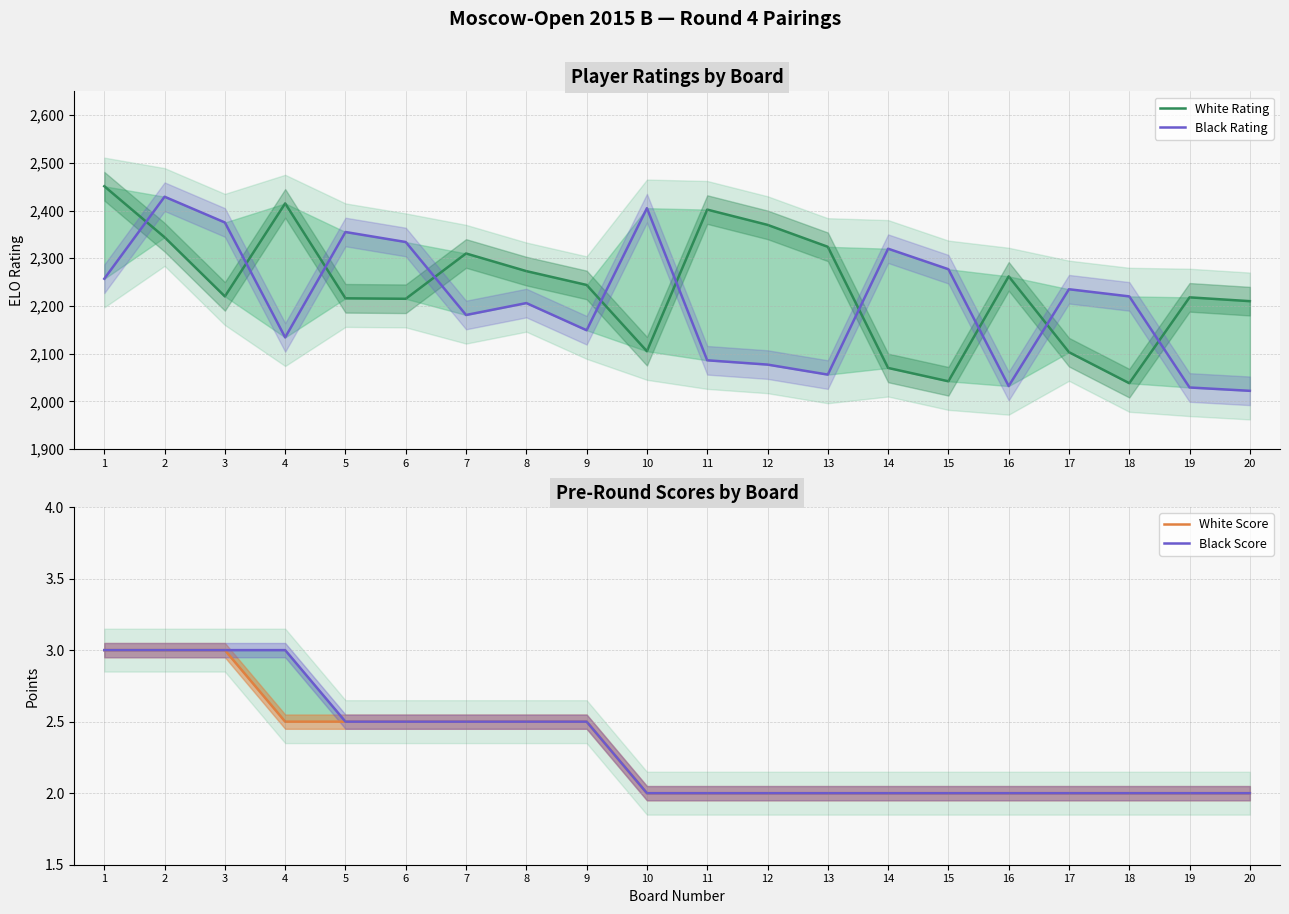

Is it true that Black Rating equals 764.7 at 11?

False